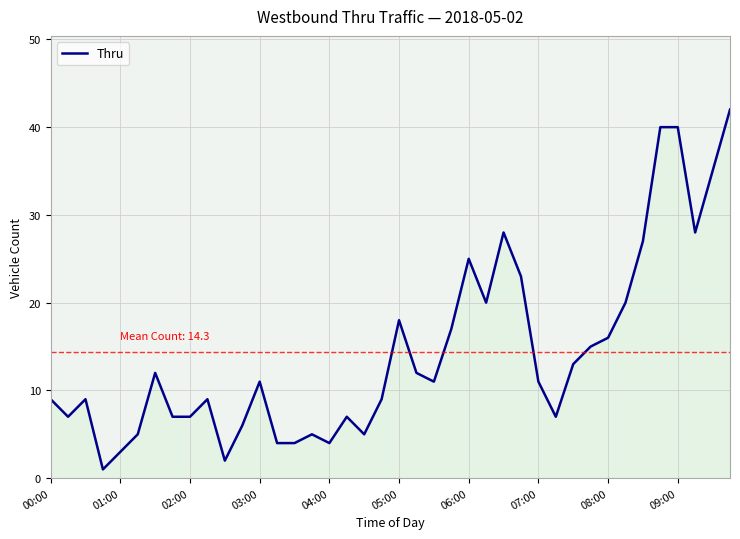

What is the difference between the maximum and minimum values?

41